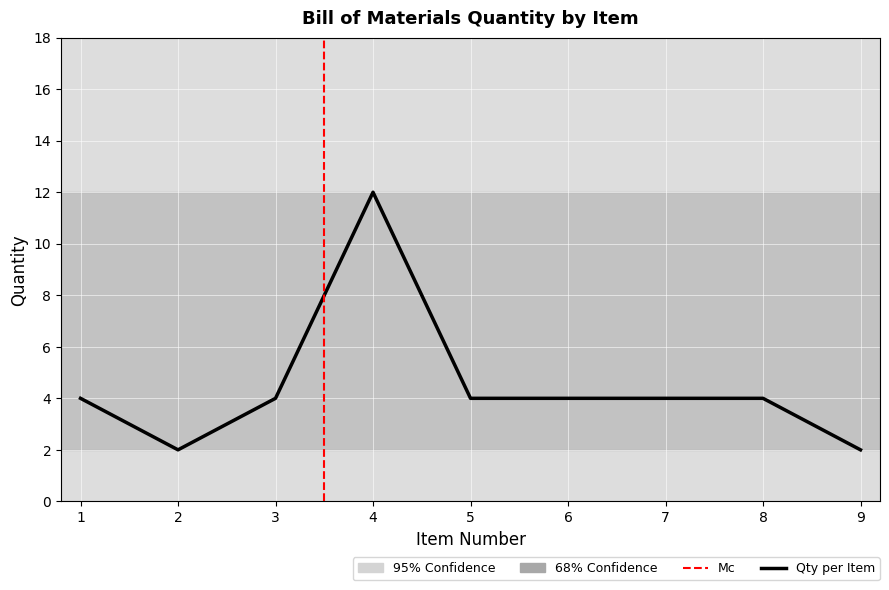

Between 3 and 7, which is larger?

3